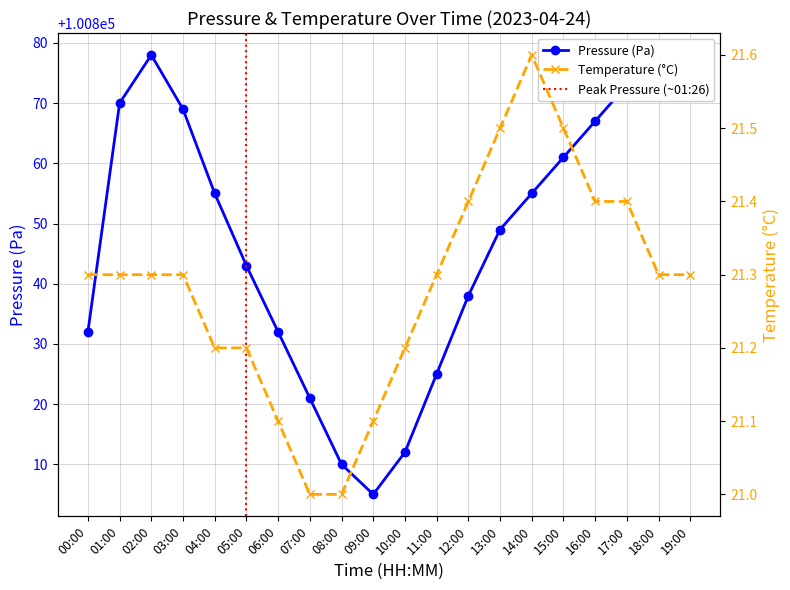

At which label does temperature reach its minimum?

07:00